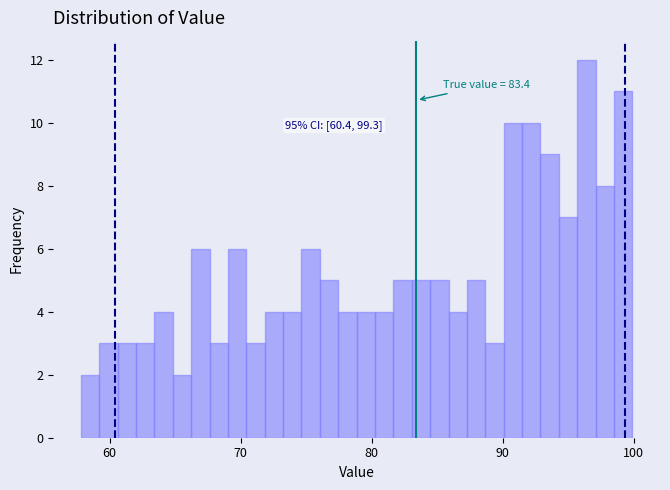

Around what value on the x-axis is the tallest bar? Give the approximate position of its centre, as read against the axis.

96